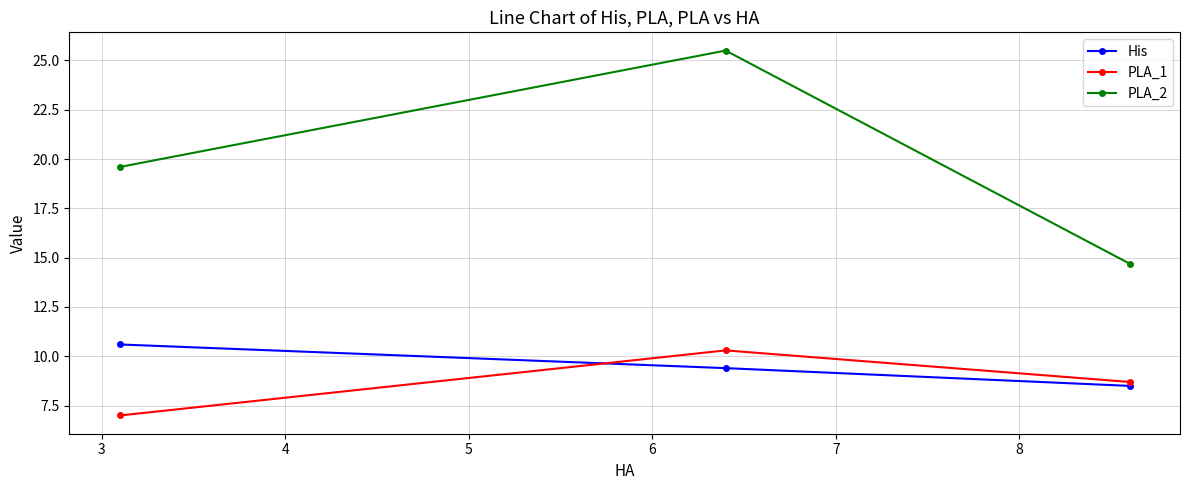

At how many categories does at least one series exceed 12?

3